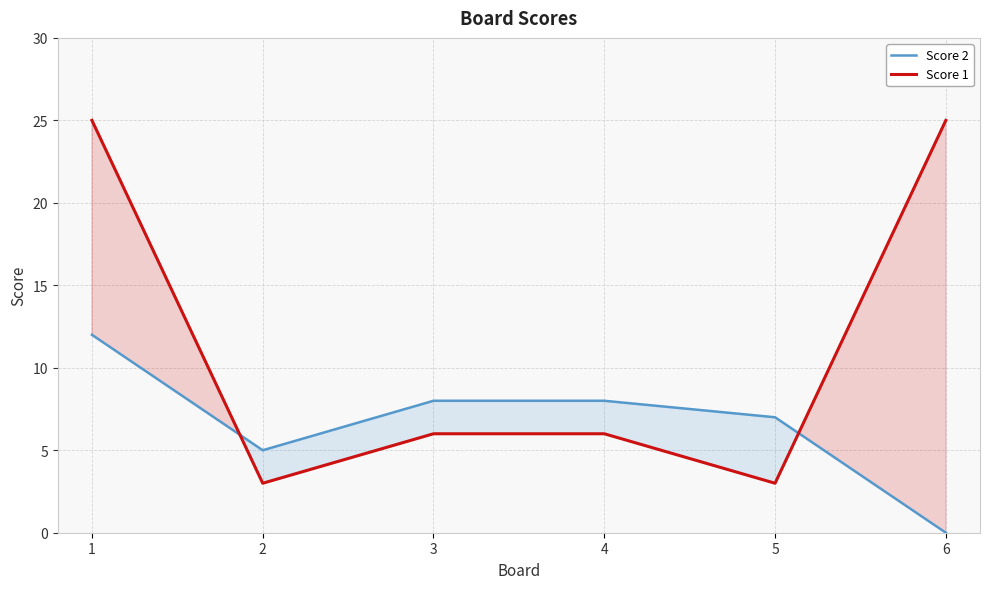

At which label does Score 1 reach its peak?

1